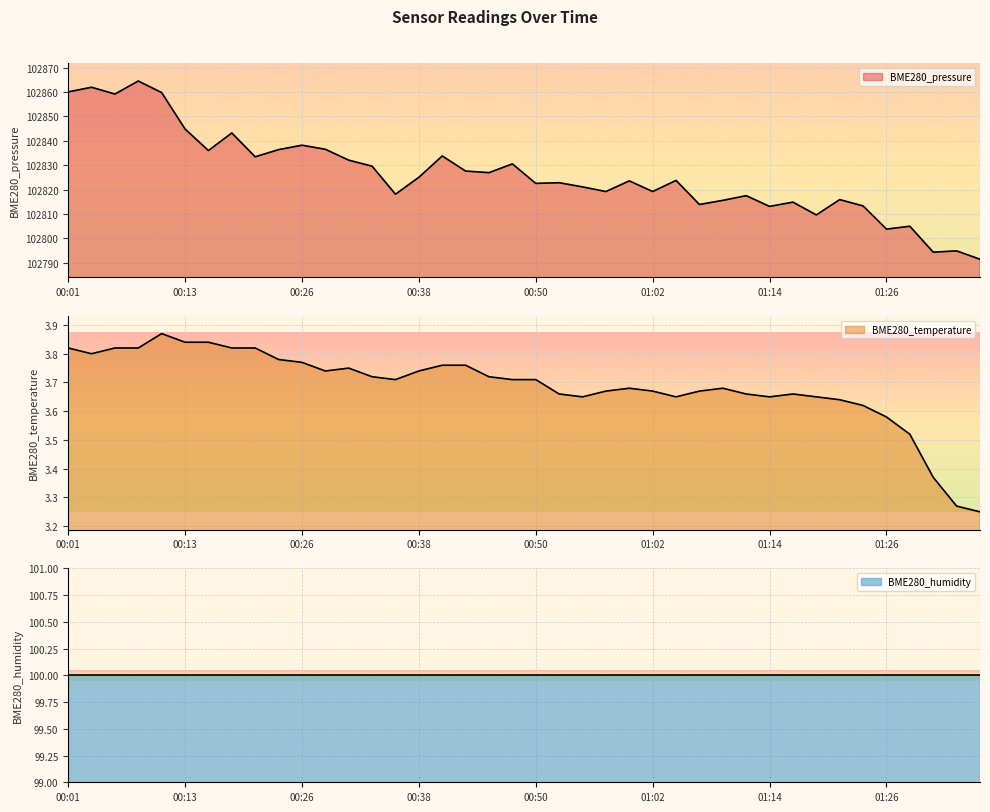

What is the label of the 7th point from the right?

01:22